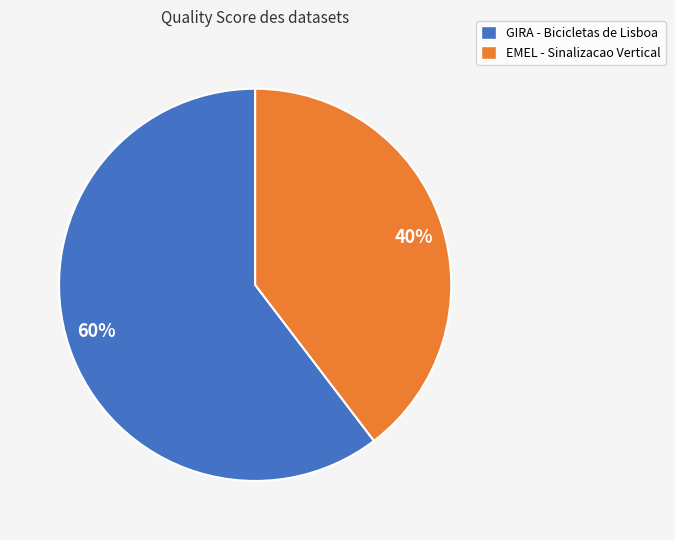

To the nearest percent, what is the average slice percentage?

50%